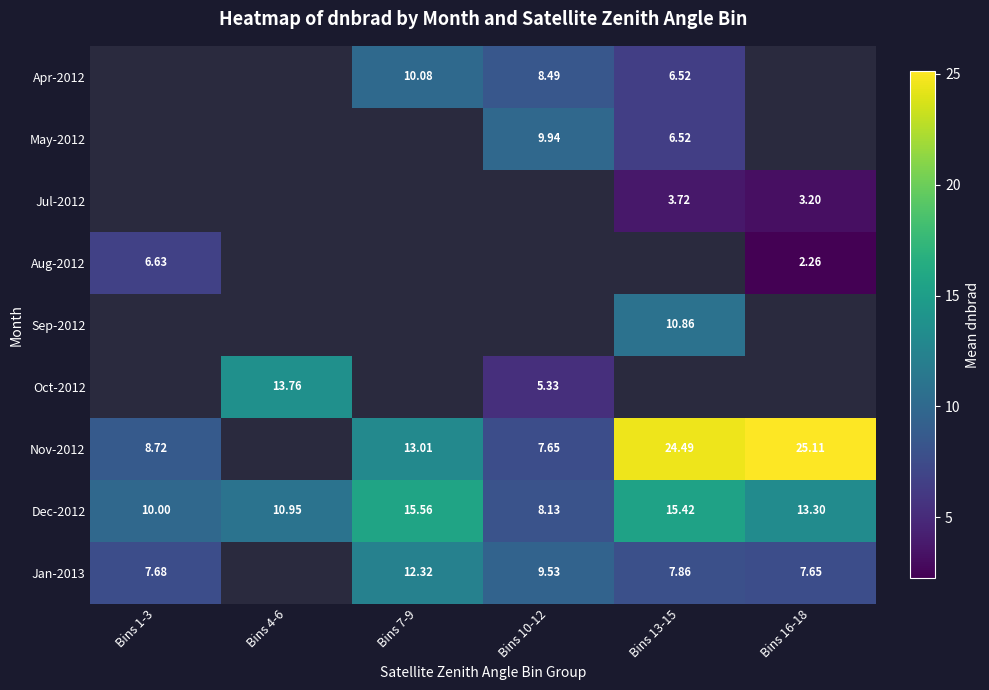

Which label corresponds to the largest value in the chart?

Bins 16-18